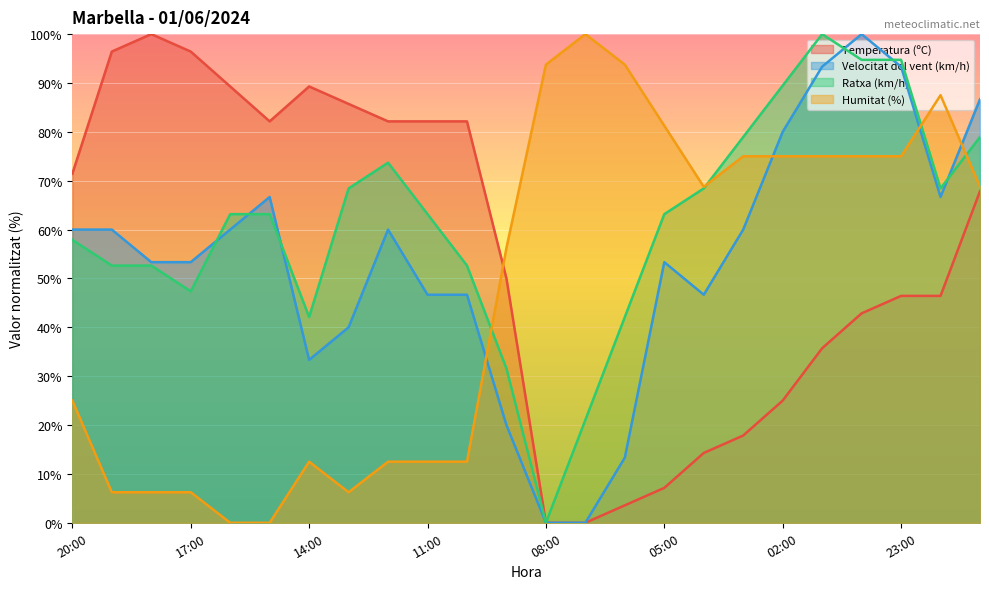

Where is the first local minimum for Velocitat del vent (km/h)?

14:00